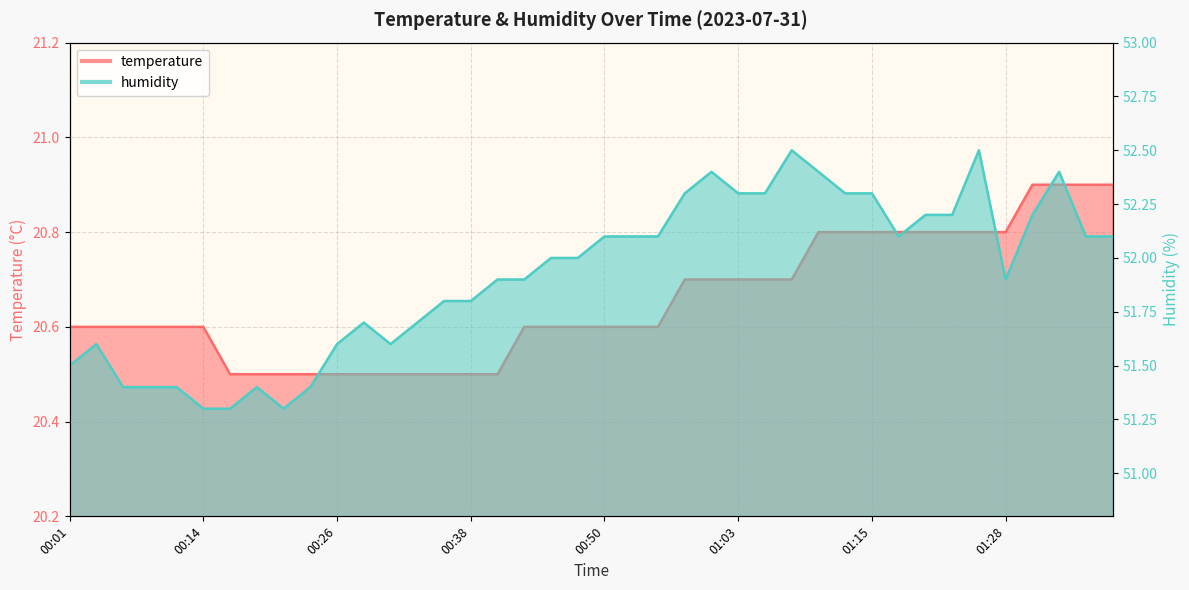

At how many categories does at least one series exceed 25?

40